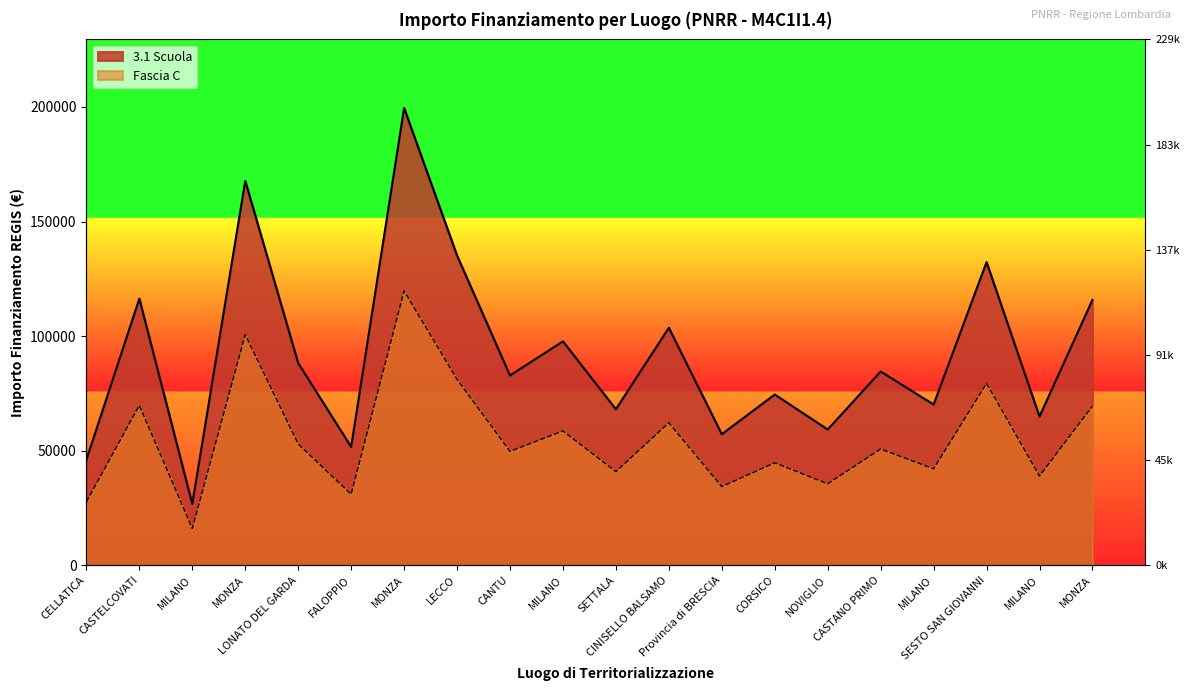

How many values in the Fascia C series are below 50723?

10